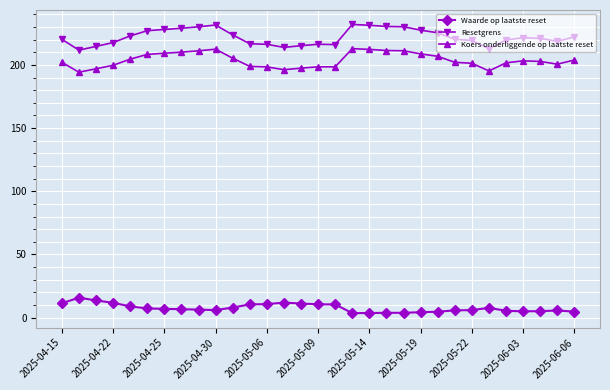

List the series in order of their peak value, highest first.

Resetgrens, Koers onderliggende op laatste reset, Waarde op laatste reset